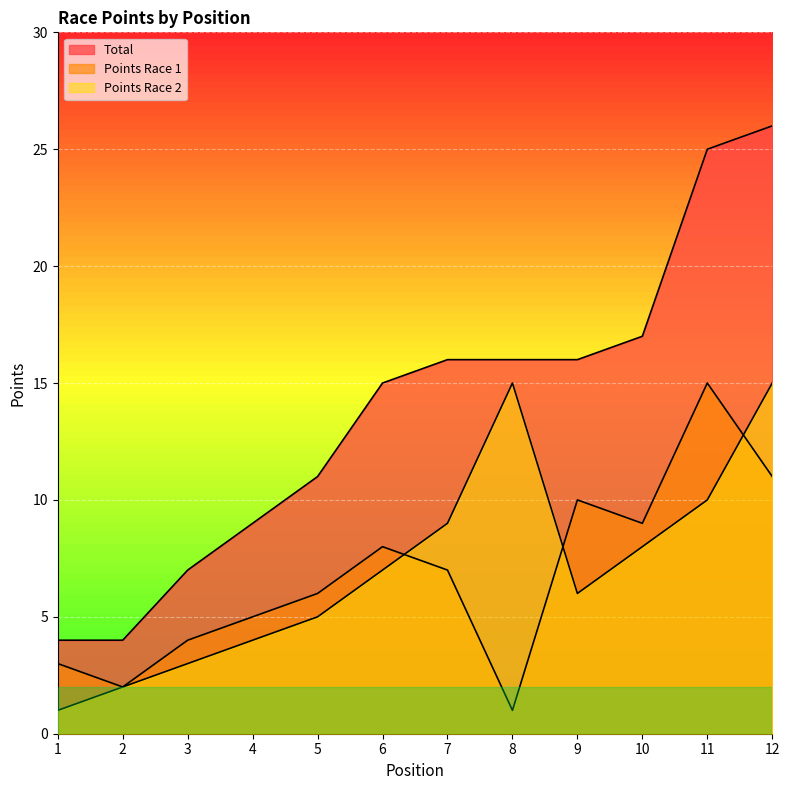

List the labels in order of Total value, largest first.

12, 11, 10, 7, 8, 9, 6, 5, 4, 3, 1, 2